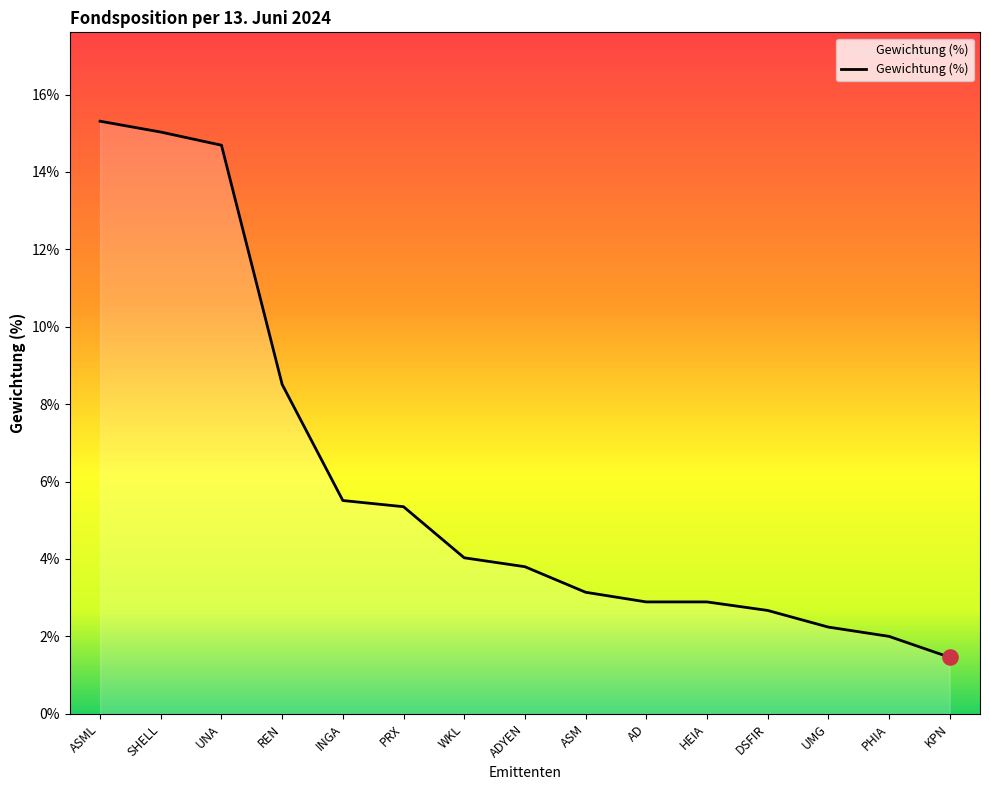

What is the change in value from SHELL to PRX?

-9.7